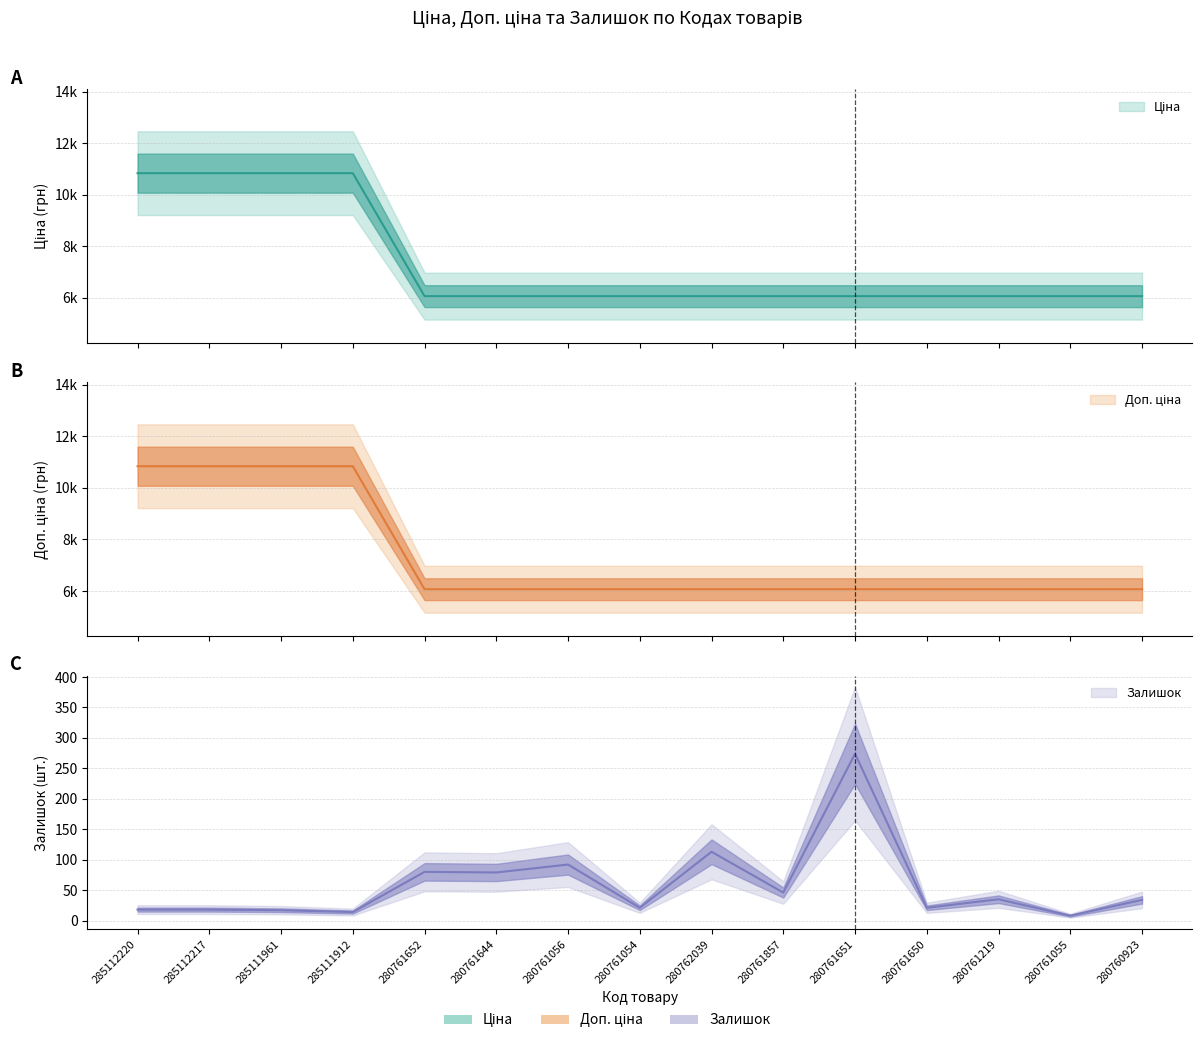

Reading left to right, list all the values displayed in this chart.

Ціна: 10840.1	10840.1	10840.1	10840.1	6067.2	6067.2	6067.2	6067.2	6067.2	6067.2	6067.2	6067.2	6067.2	6067.2	6067.2
Доп. ціна: 10840.1	10840.1	10840.1	10840.1	6067.2	6067.2	6067.2	6067.2	6067.2	6067.2	6067.2	6067.2	6067.2	6067.2	6067.2
Залишок: 18.0	18.0	17.0	14.0	80.0	79.0	92.0	21.0	113.0	46.0	274.0	21.0	35.0	8.0	34.0